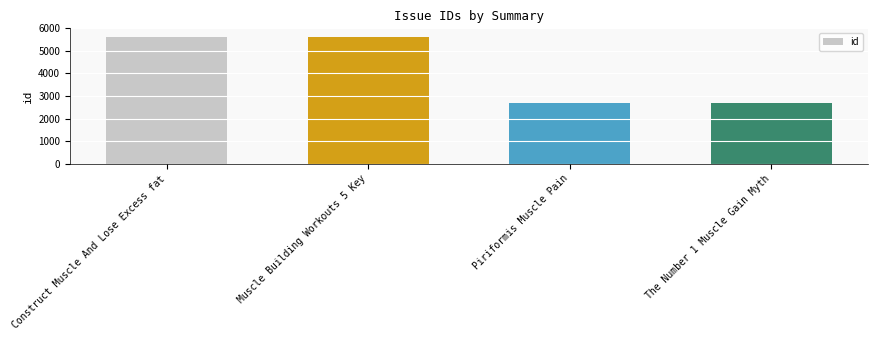

What is the value of the 4th bar from the left?

2697